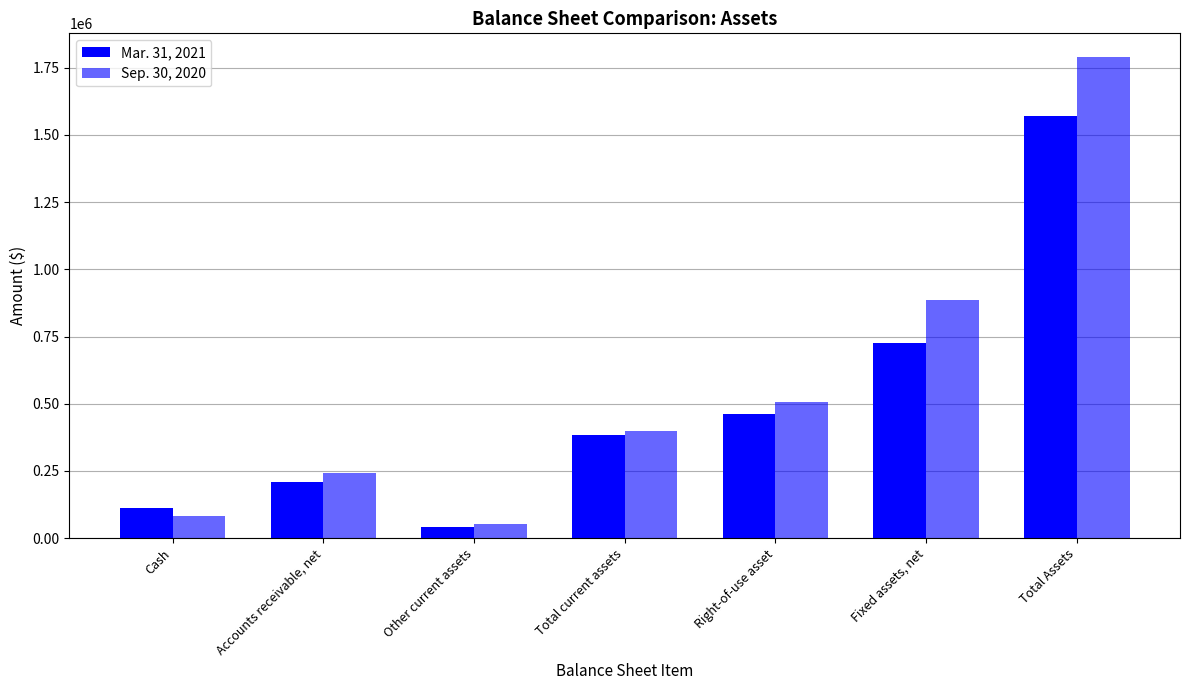

At which label does Mar. 31, 2021 first exceed 384107?

Right-of-use asset